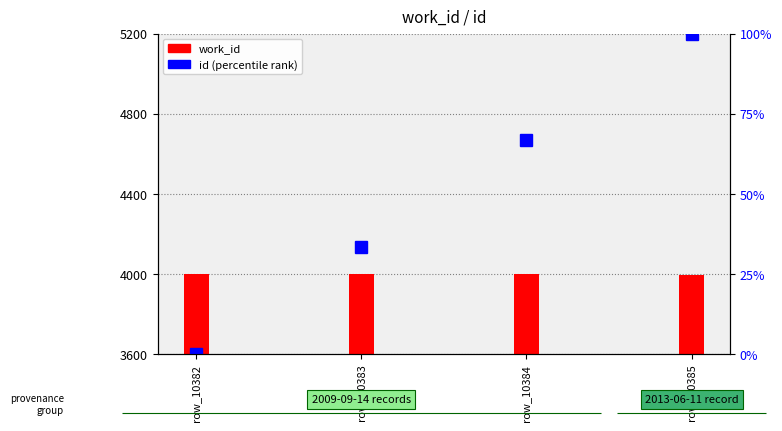

Reading left to right, extract all data points from this chart.

work_id: 4001.0	4002.0	4003.0	3994.0
id (percentile): 0.0	33.3	66.7	100.0